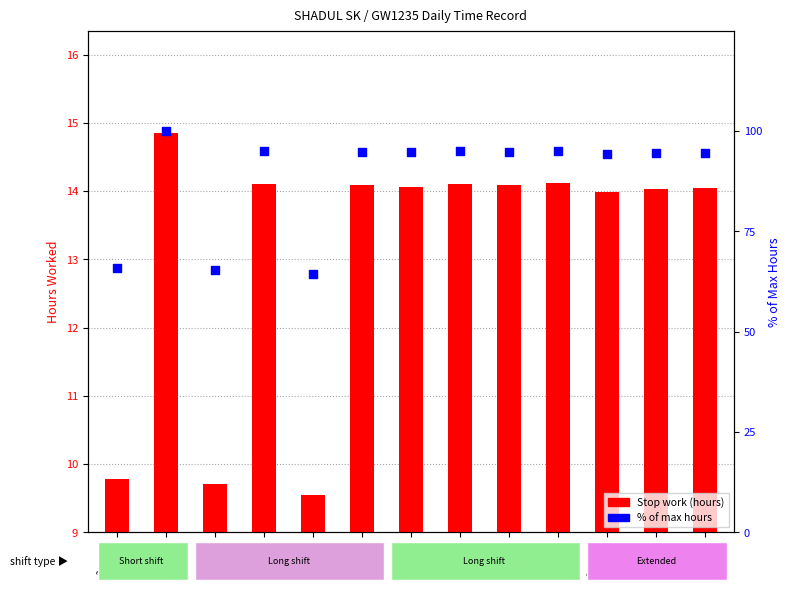

Is the value of Stop work (hours) at 1-Fri greater than the value of % of max hours at 1-Fri?

No